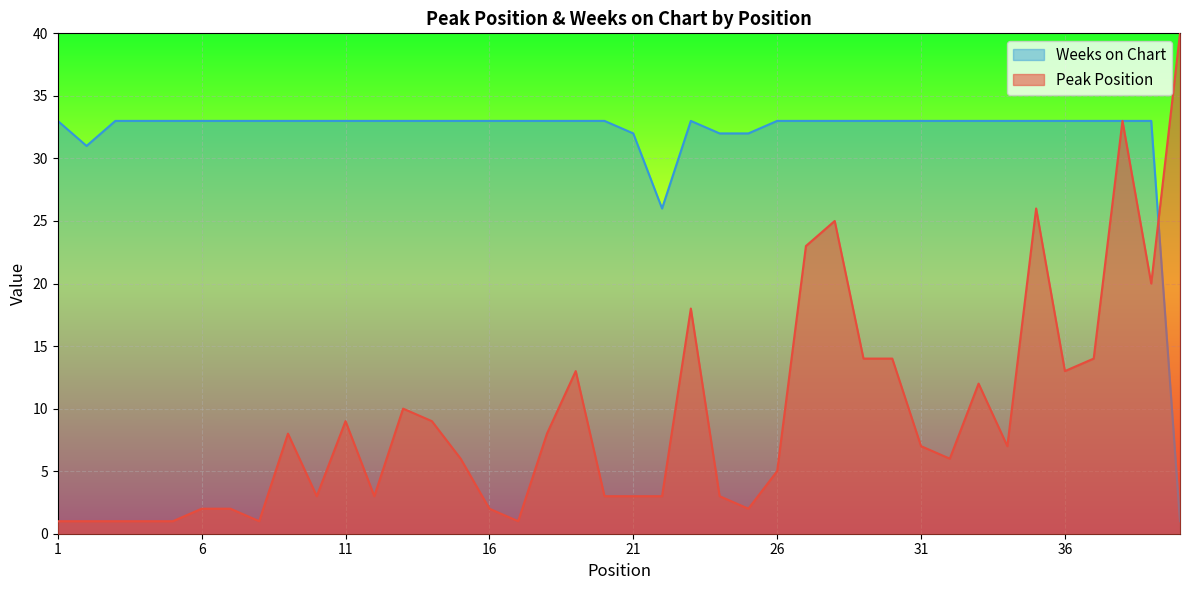

Reading right to left, what are all the values shown in this chart?

Peak Position: 40	20	33	14	13	26	7	12	6	7	14	14	25	23	5	2	3	18	3	3	3	13	8	1	2	6	9	10	3	9	3	8	1	2	2	1	1	1	1	1
Weeks on Chart: 1	33	33	33	33	33	33	33	33	33	33	33	33	33	33	32	32	33	26	32	33	33	33	33	33	33	33	33	33	33	33	33	33	33	33	33	33	33	31	33